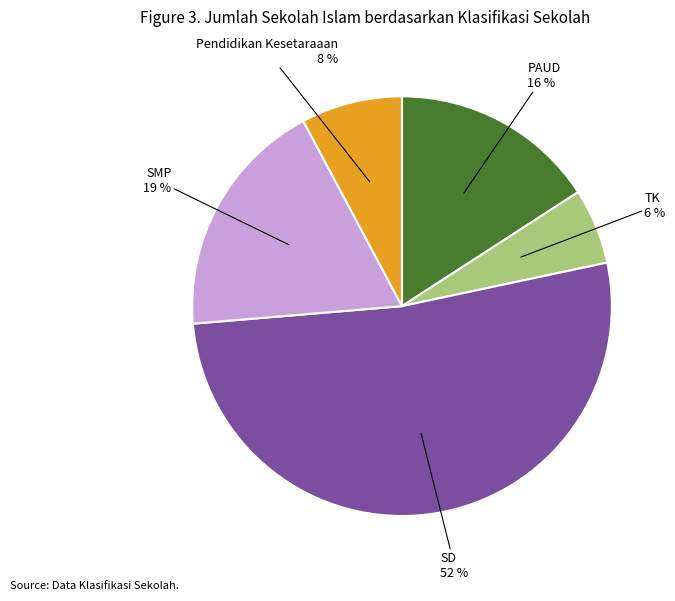

Rank the categories by value from lowest to highest.

TK, Pendidikan Kesetaraaan, PAUD, SMP, SD